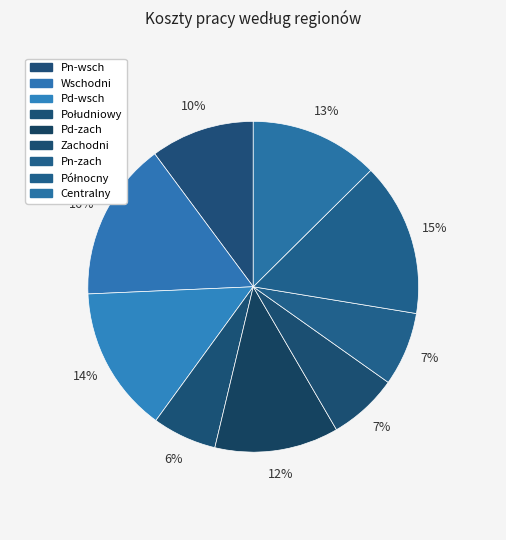

How many segments does this pie chart have?

9